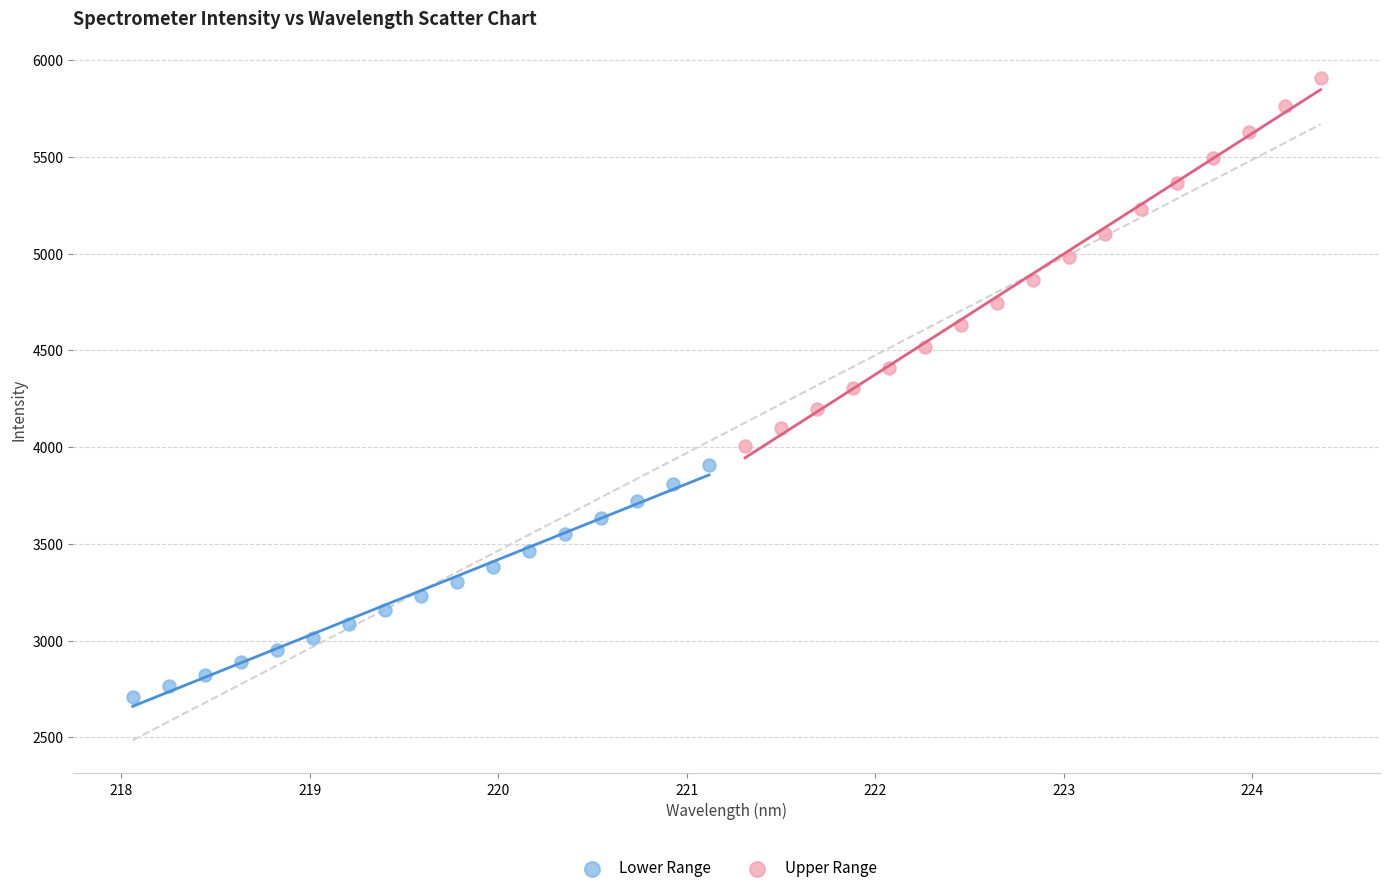

Which series has the widest spread of Y values?

Upper Range